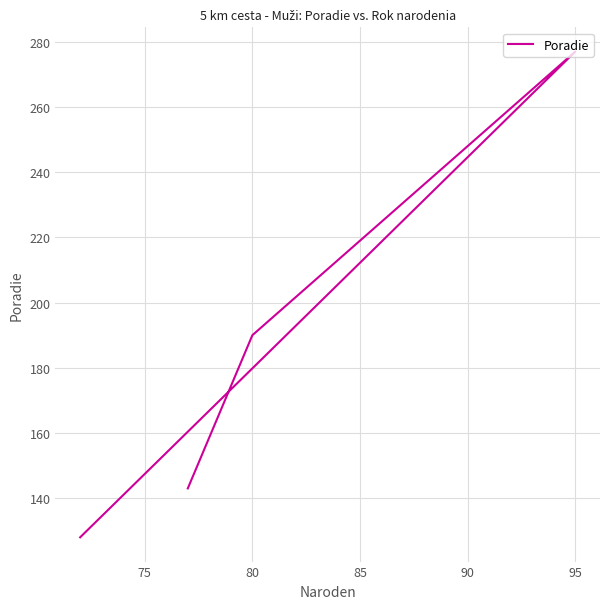

Does the chart have visible grid lines?

Yes